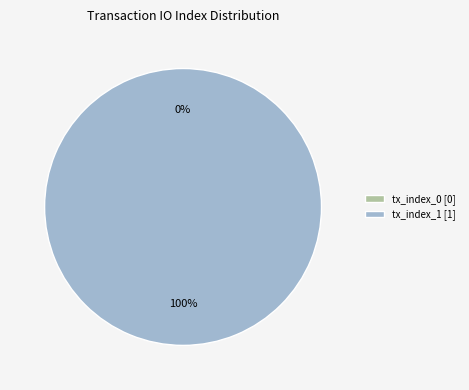

To the nearest percent, what percentage of the pie is tx_index_1?

100%